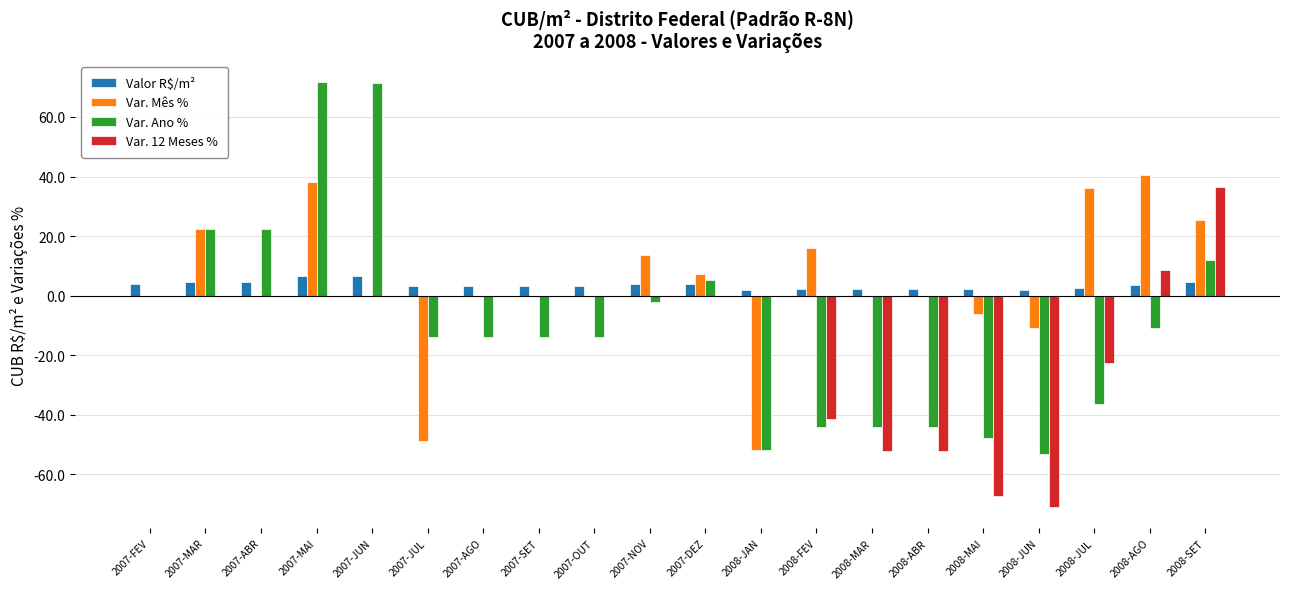

What is the maximum value for Var. 12 Meses %?

36.5